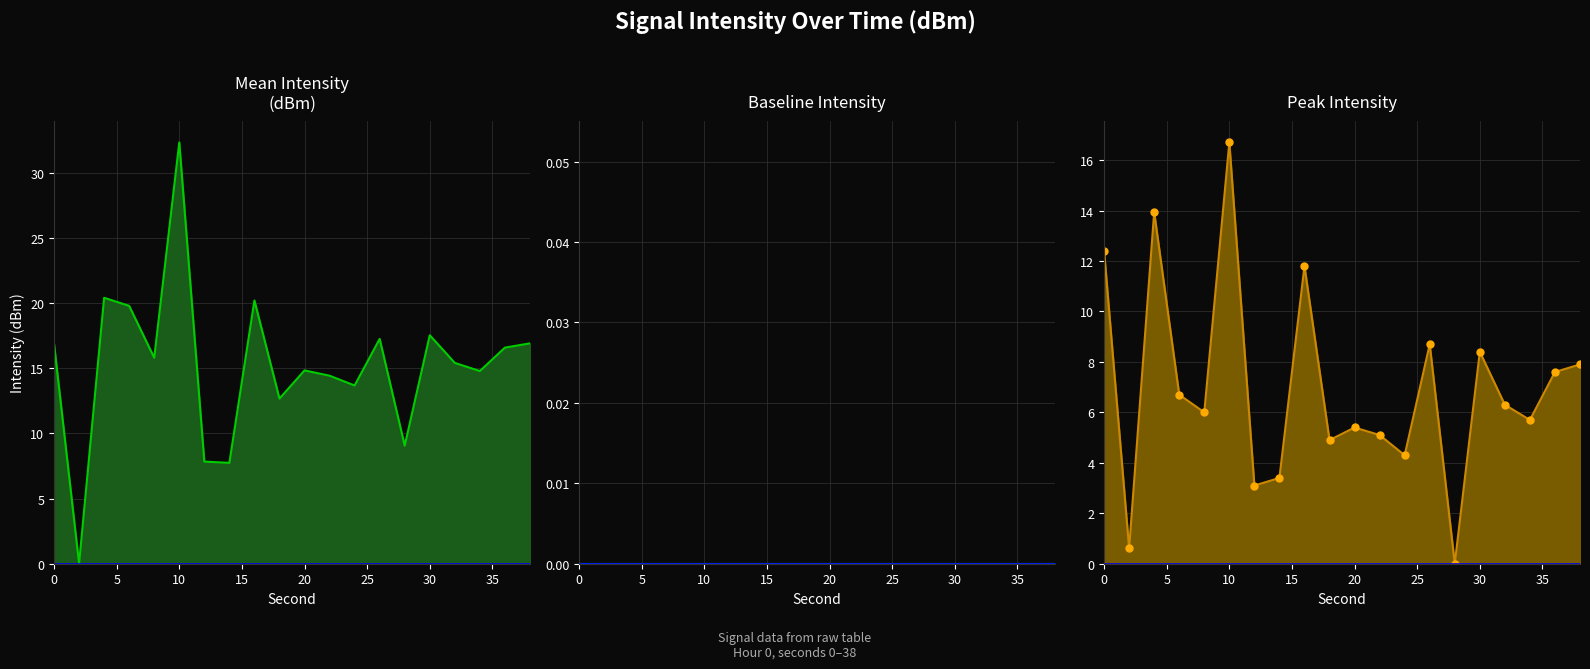

How many data points in Peak Intensity (dBm) line are less than 6?

9